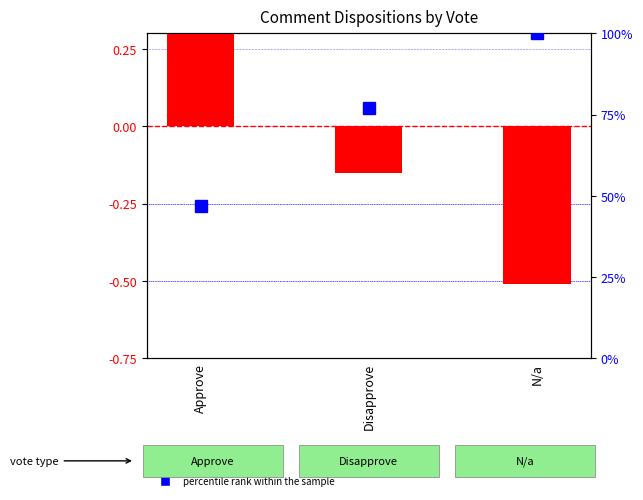

How many groups of bars are there?

3